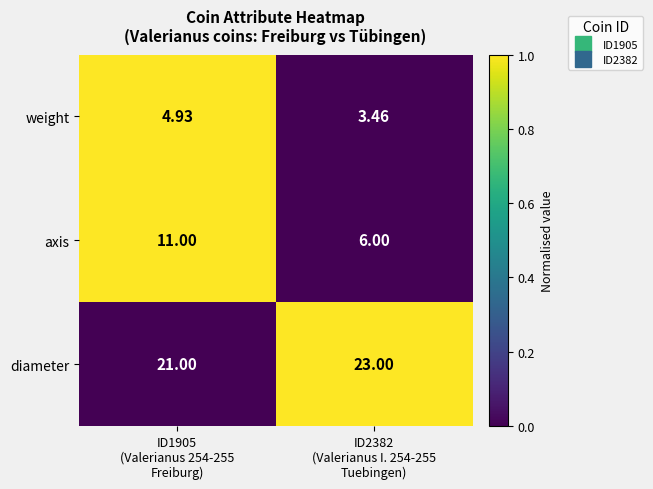

Which series has the largest range (max minus min)?

axis